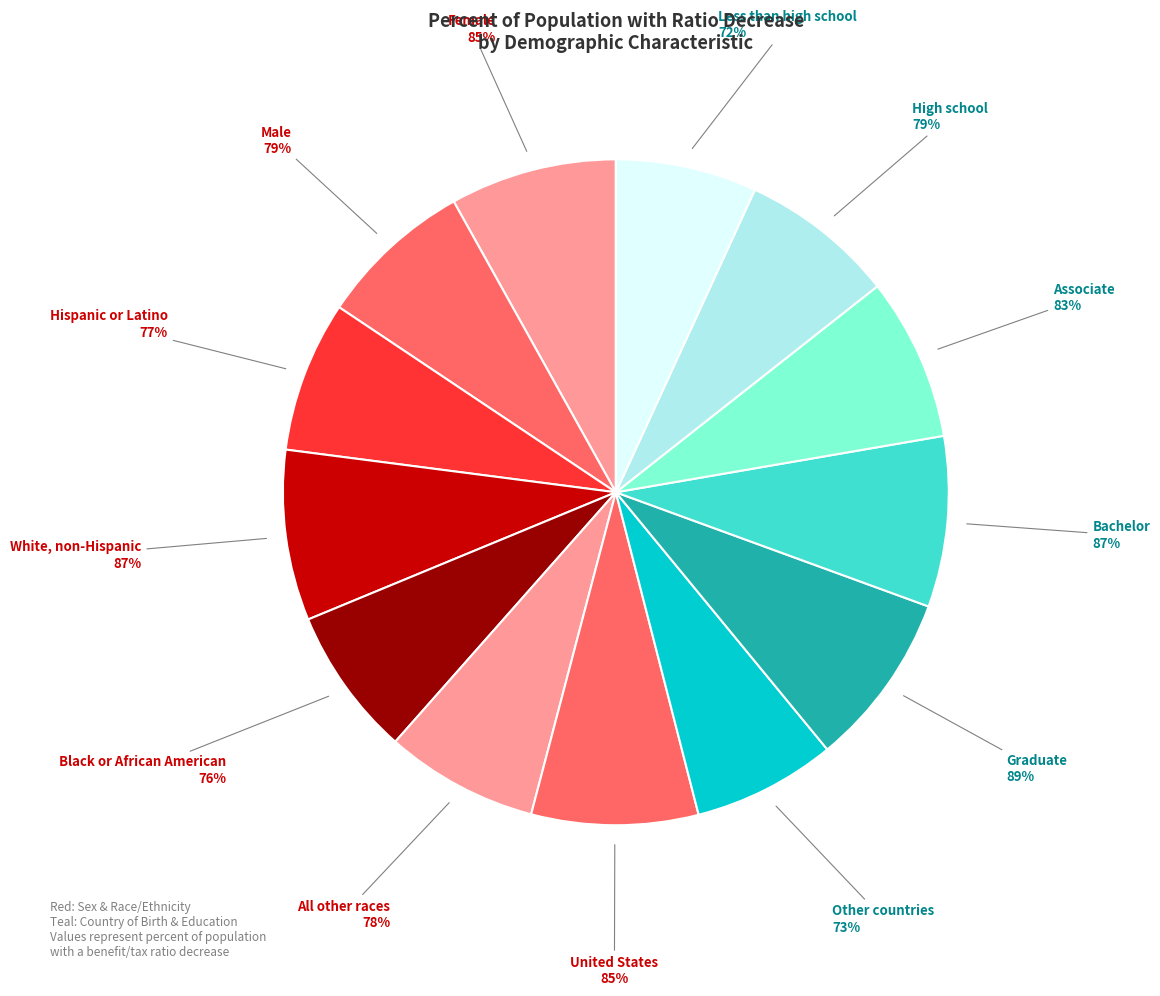

The High school slice represents 1% of the pie. True or false?

False